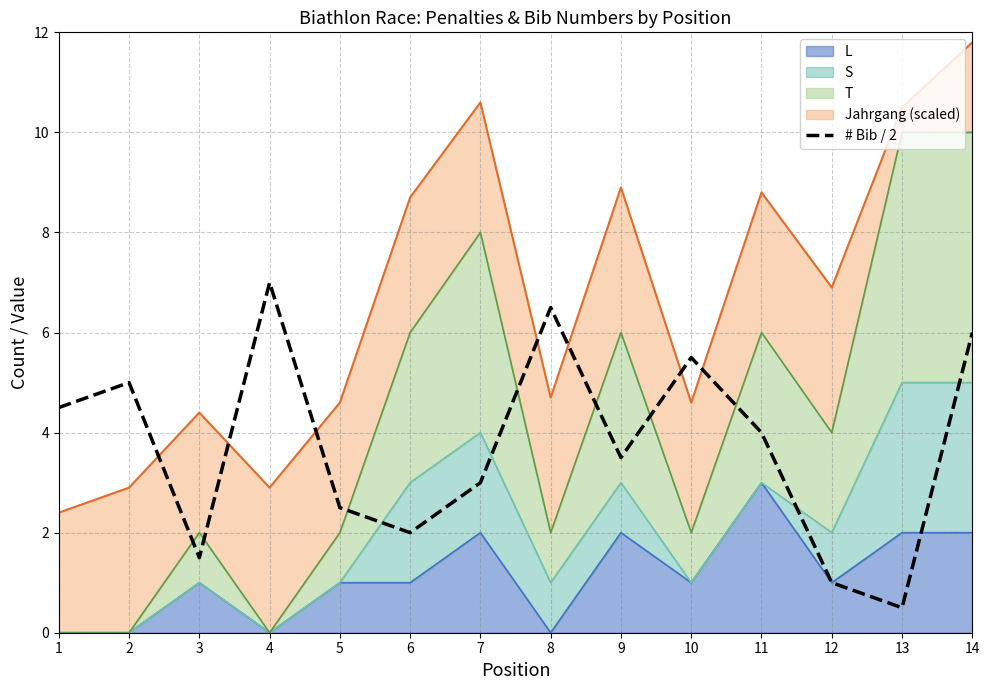

Is it true that the value at 11 is 1.9?

False